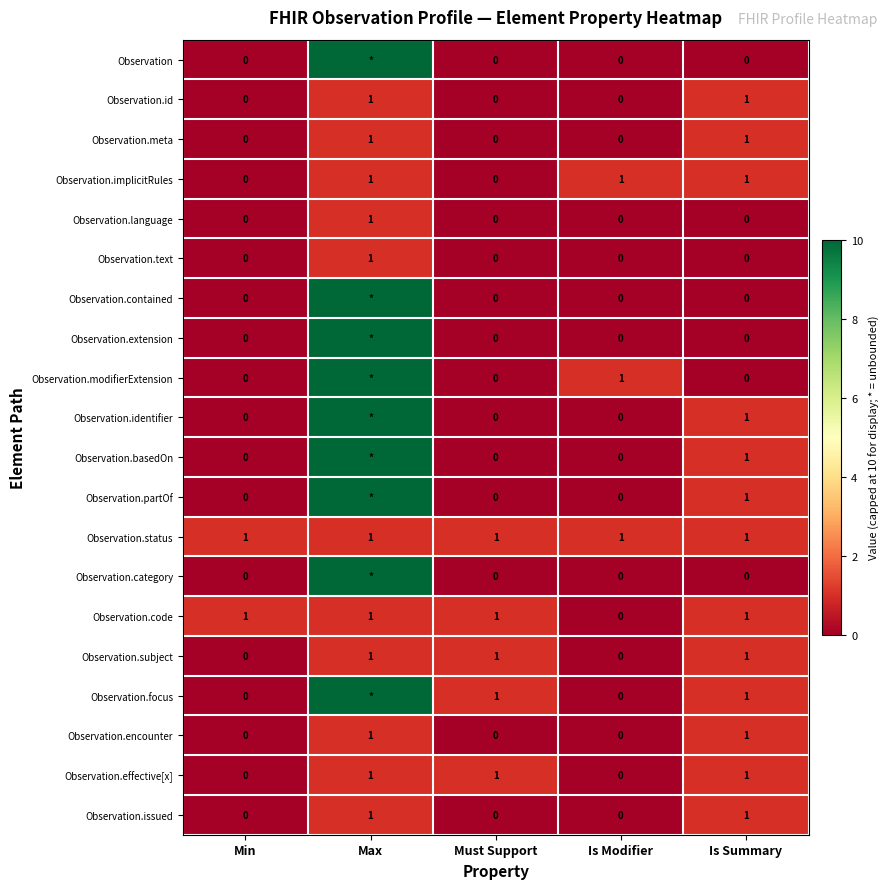

Is the value of Observation.status at Max greater than the value of Observation.identifier at Min?

Yes